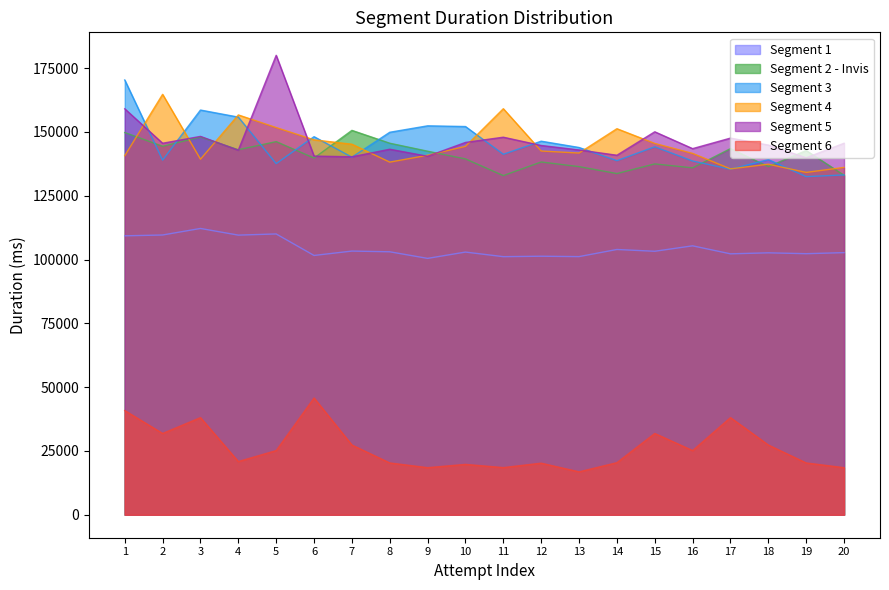

Between 5 and 10, which is larger?

5